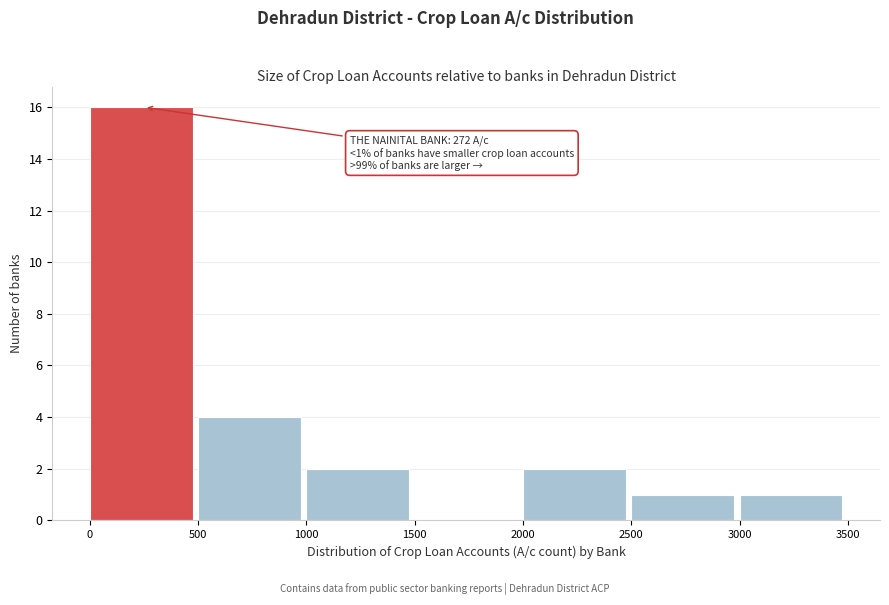

Which range on the x-axis has the tallest bar?

0 to 500